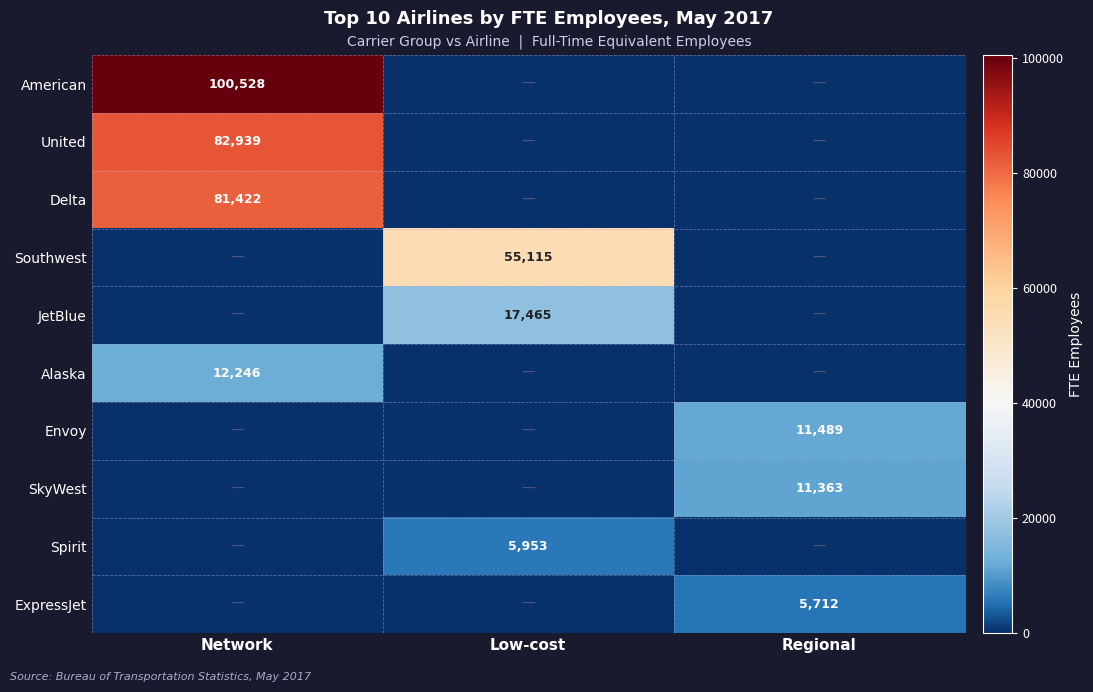

True or false: ExpressJet has a value of 8243 at Regional.

False